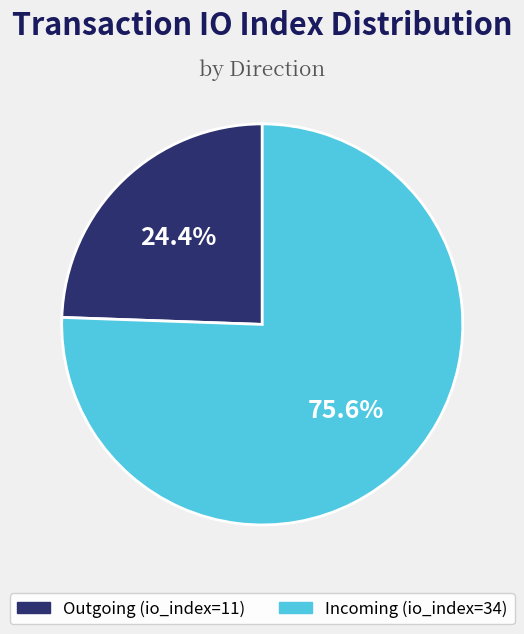

Does any single category account for the majority?

Yes